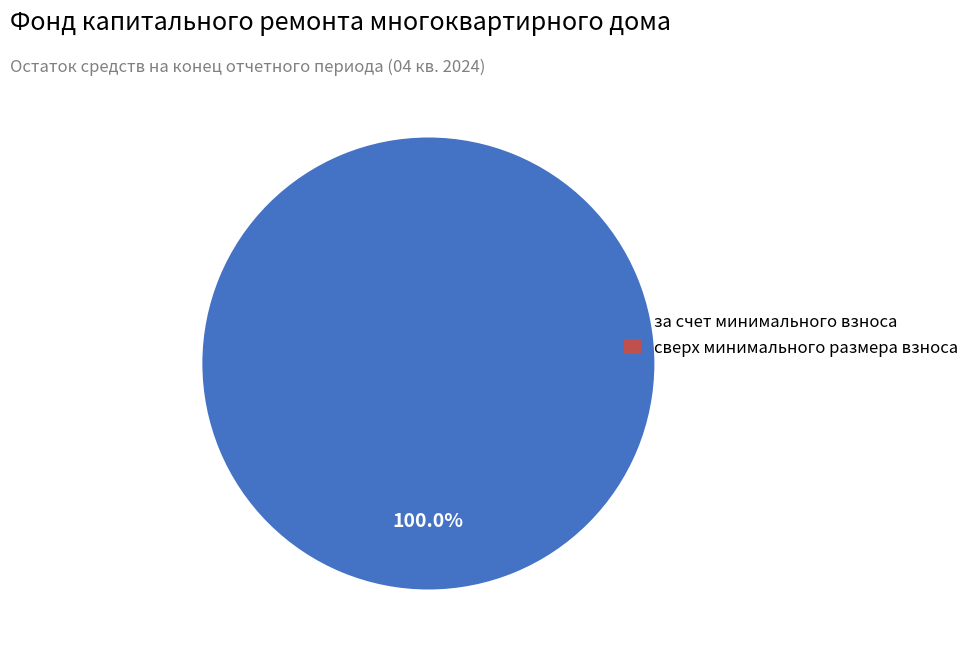

Is it true that за счет минимального взноса is 100% of the pie?

True